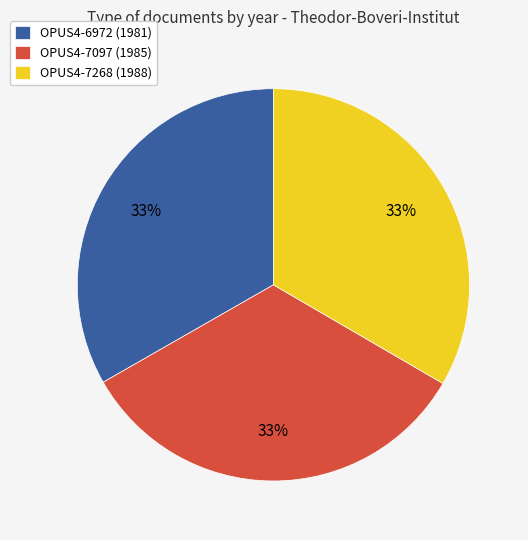

Does OPUS4-7268 (1988) represent more than half of the total?

No